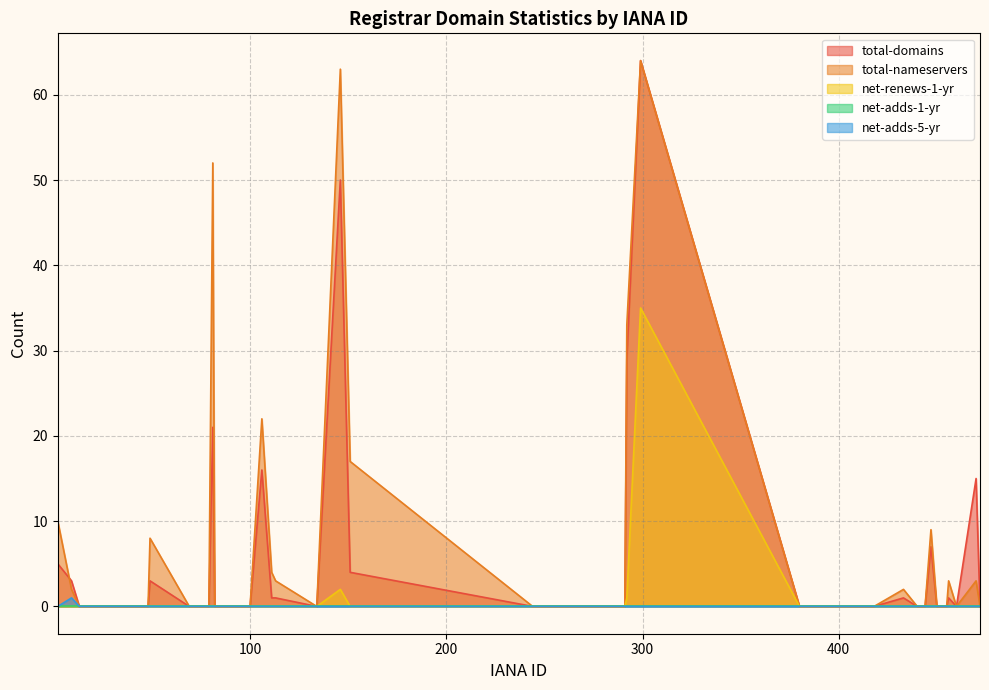

List the labels in order of net-renews-1-yr value, largest first.

299, 146, 292, 2, 9, 13, 15, 48, 49, 69, 73, 74, 78, 79, 81, 82, 86, 91, 100, 106, 111, 113, 134, 151, 244, 291, 380, 411, 412, 418, 433, 440, 444, 447, 450, 455, 456, 460, 470, 472